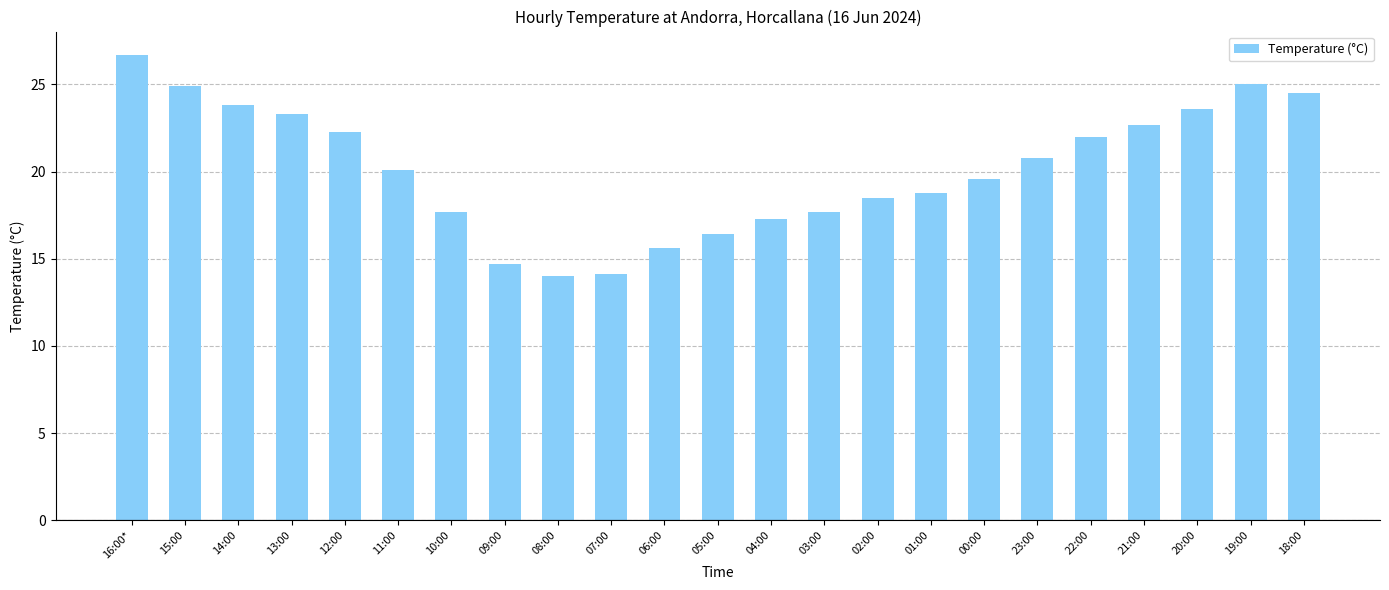

Does the chart contain any negative values?

No